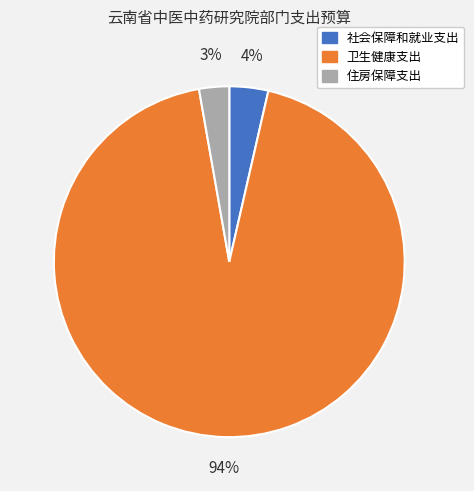

Which category has the biggest portion of the pie?

卫生健康支出